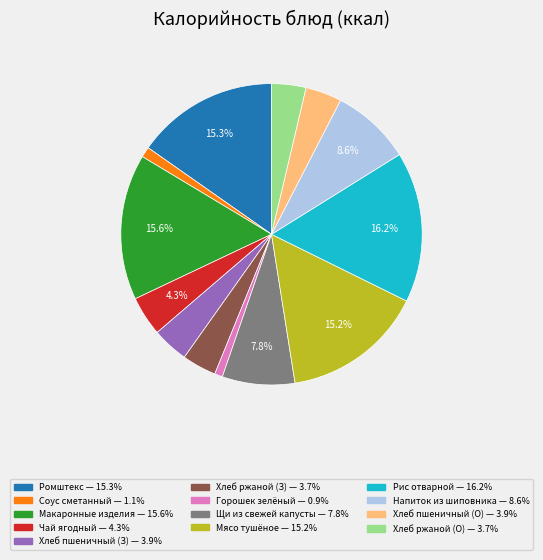

Is there any slice that represents more than half of the pie?

No